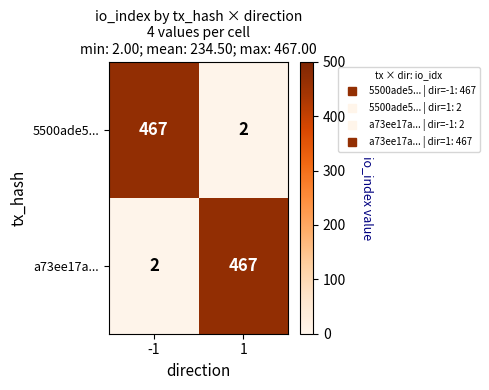

What is the total value across all series at -1?

469